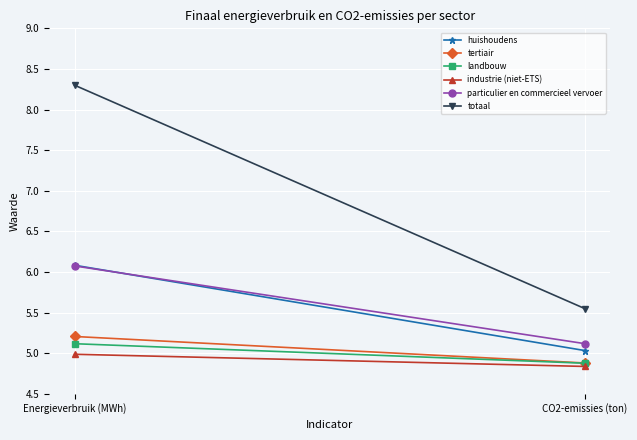

At Energieverbruik (MWh), list the series in order from largest to smallest.

totaal, huishoudens, particulier en commercieel vervoer, tertiair, landbouw, industrie (niet-ETS)